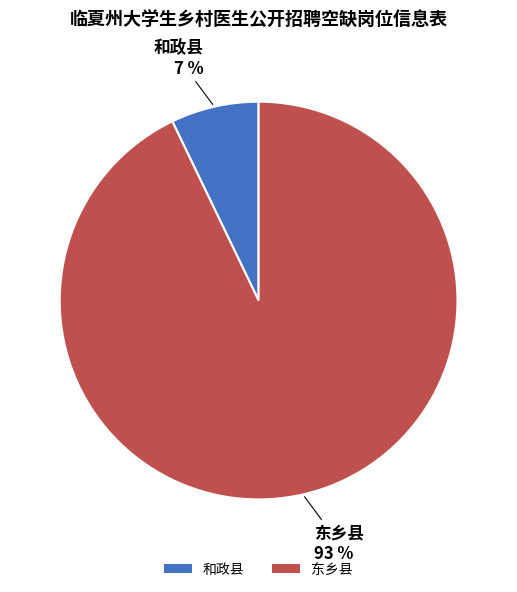

Combined, do 和政县 and 东乡县 account for over 50%?

Yes